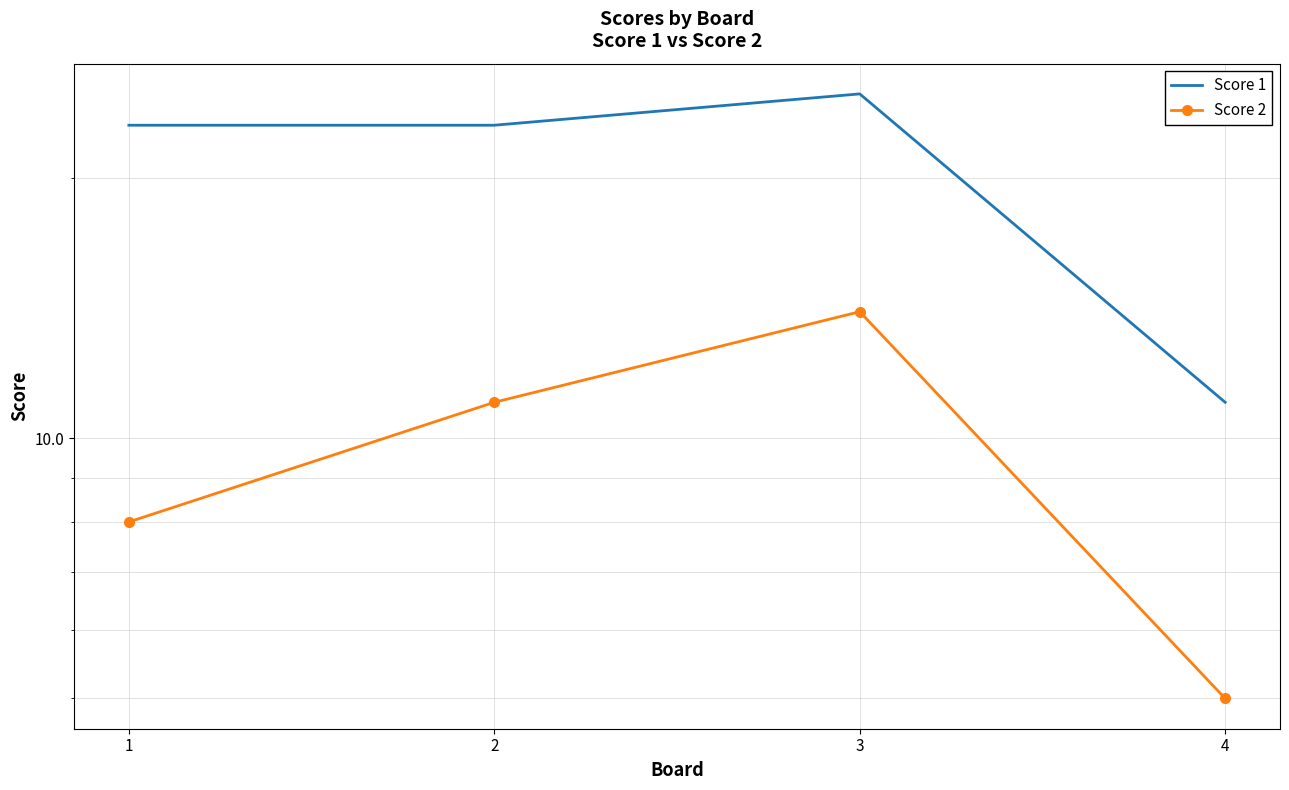

Between 3 and 4, which is larger?

3